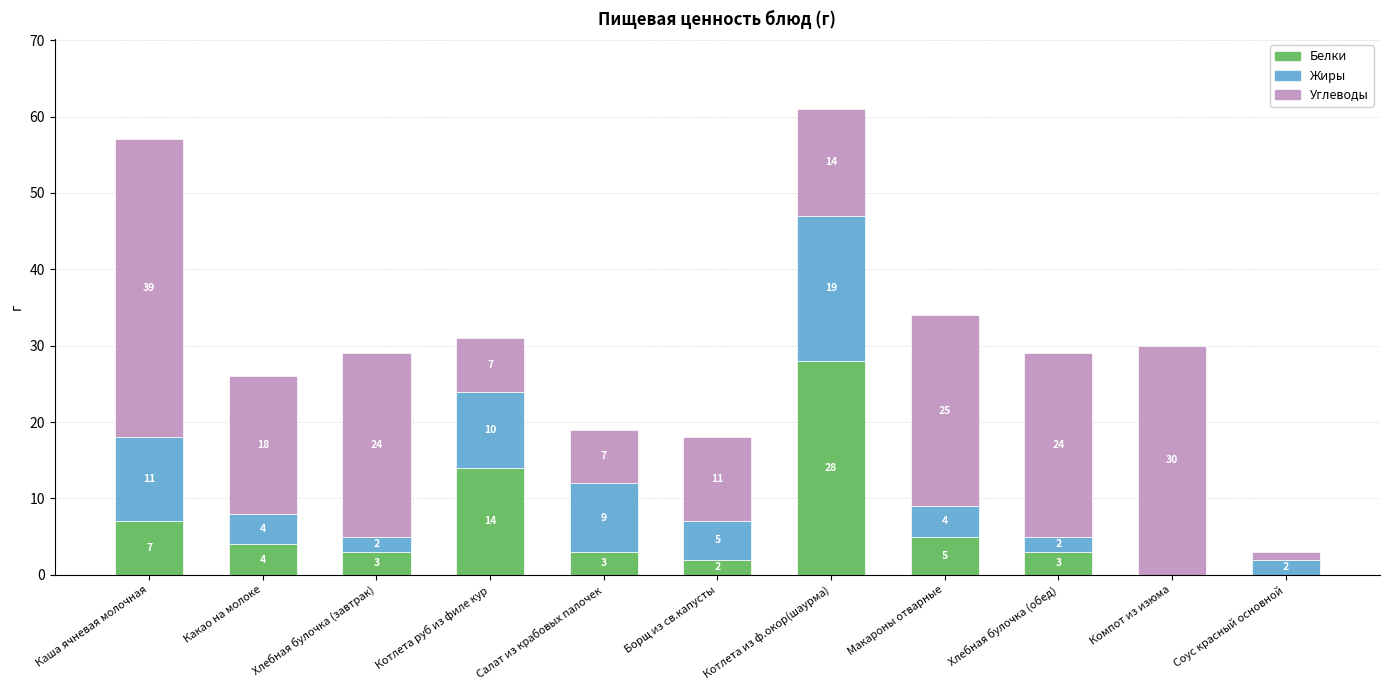

What is the difference between the Белки values at Каша ячневая молочная and Компот из изюма?

7